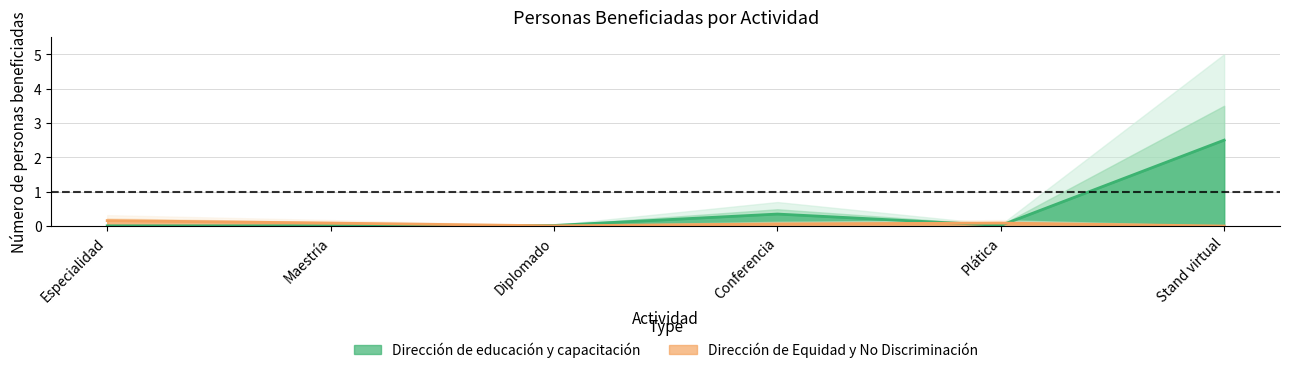

What is the sum of all Dirección de educación y capacitación values?

2.9